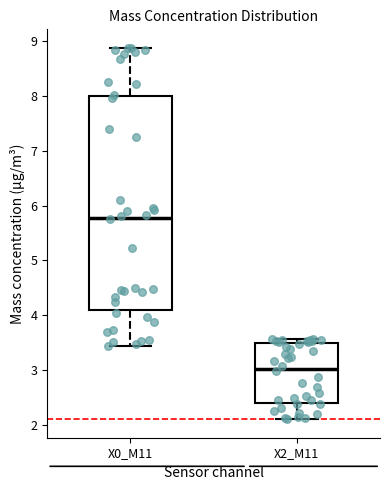

Reading left to right, read every box against the y-axis: the position of its median line, the range the box covers, and the ends of its whiskers. The values are not printed on the chart, so give them approximately, as read against the axis.

X0_M11: median 5.8, box 4.1 to 8.0, whiskers 3.5 to 8.9
X2_M11: median 3.0, box 2.4 to 3.5, whiskers 2.1 to 3.6